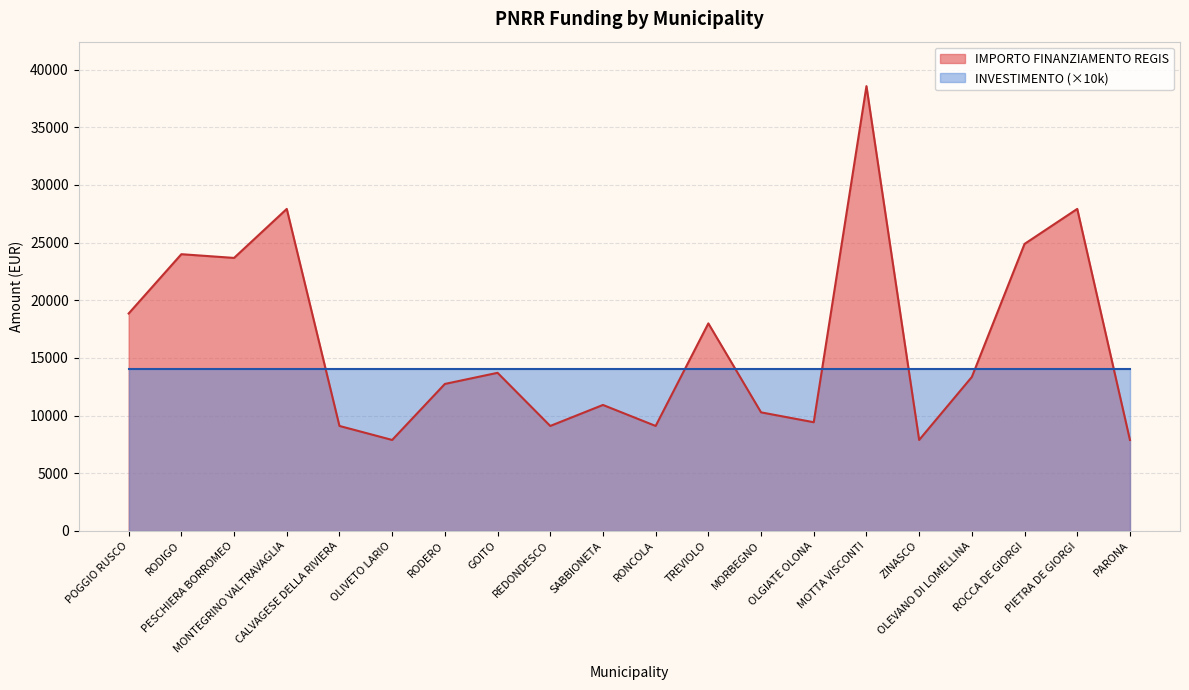

At which label does the data first exceed 13354?

POGGIO RUSCO